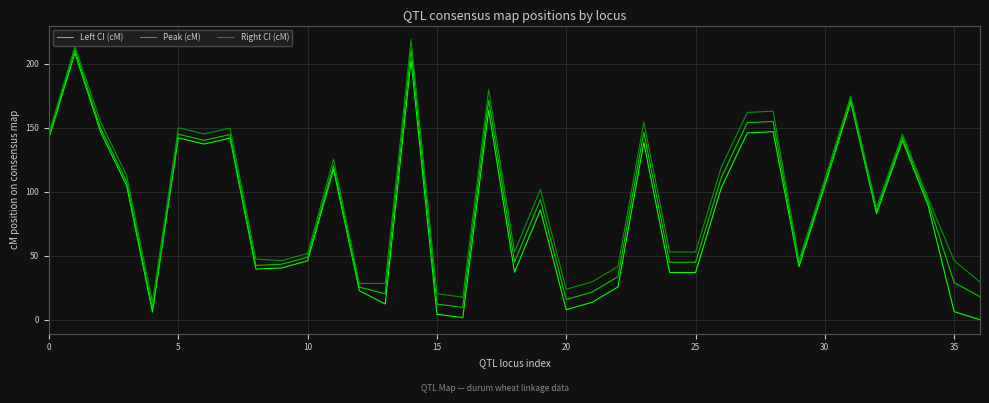

What are all the series names shown in the legend?

Left CI (cM), Peak (cM), Right CI (cM)